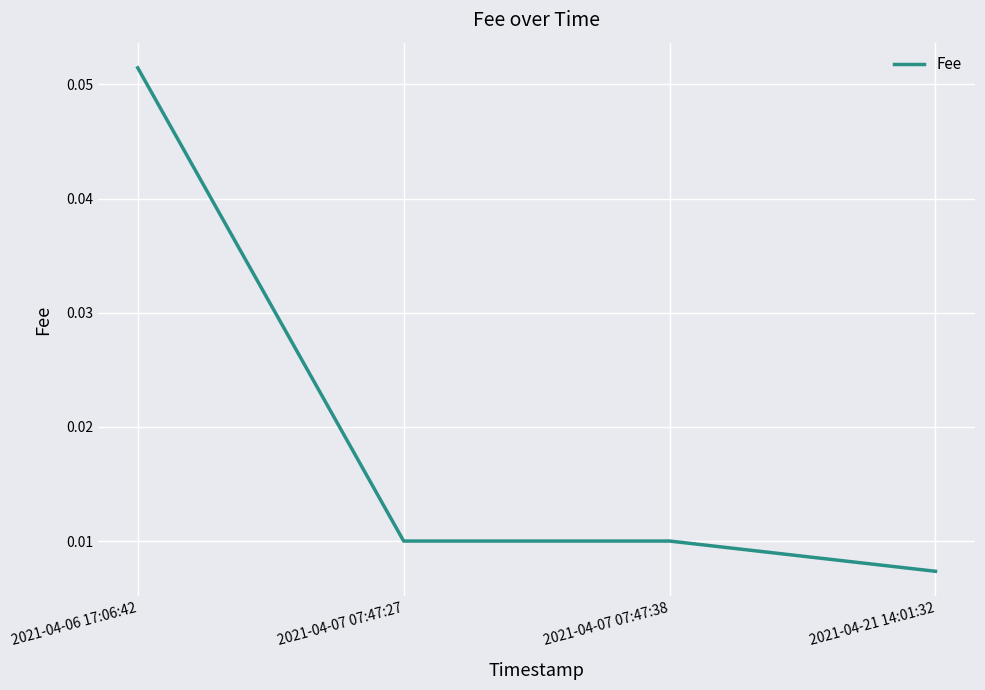

How many lines are shown in the chart?

1